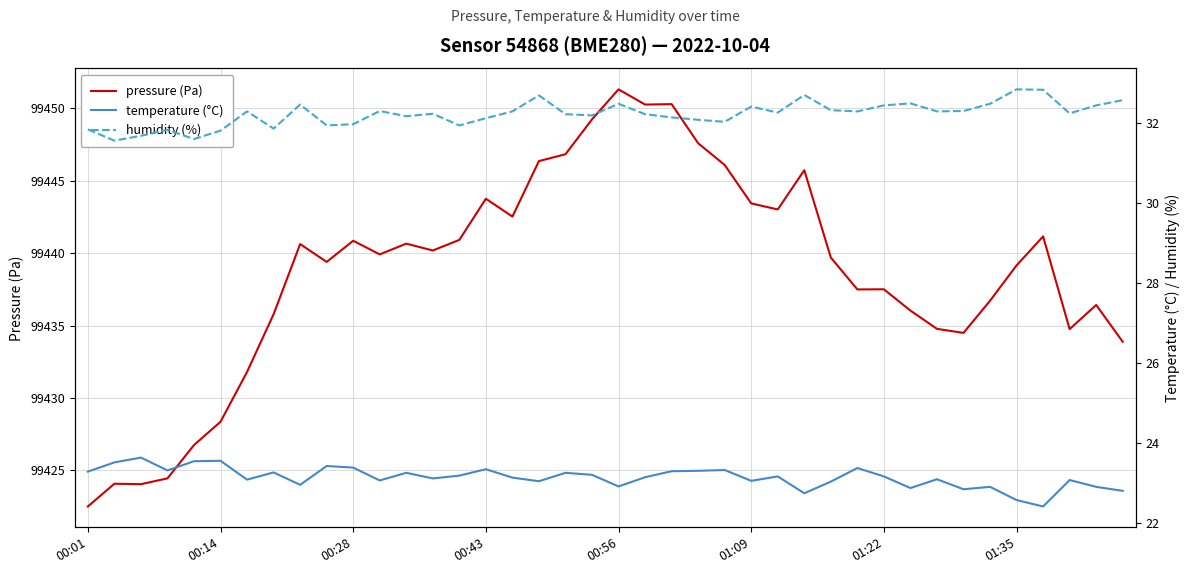

True or false: humidity and pressure intersect in this chart.

False